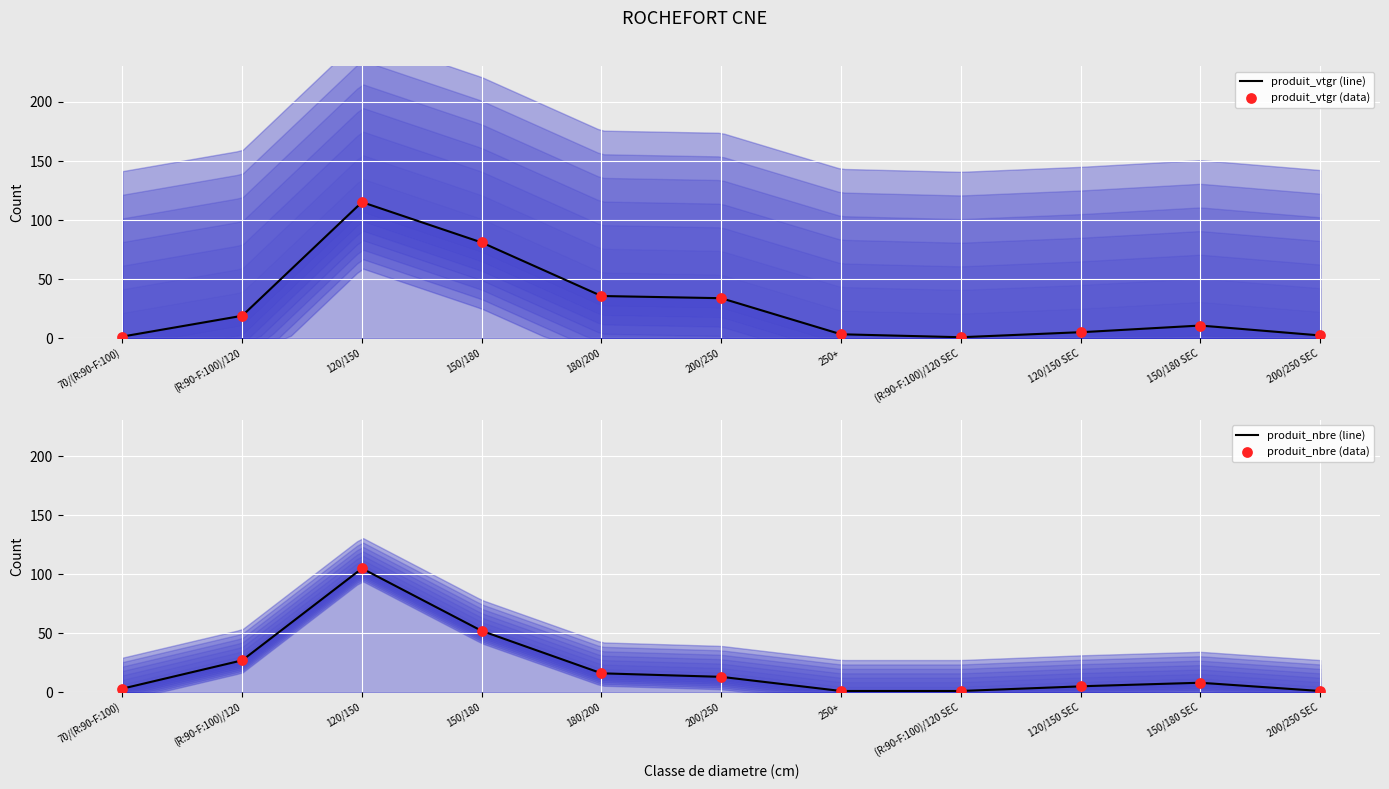

Which series has the largest total across all categories?

produit_vtgr